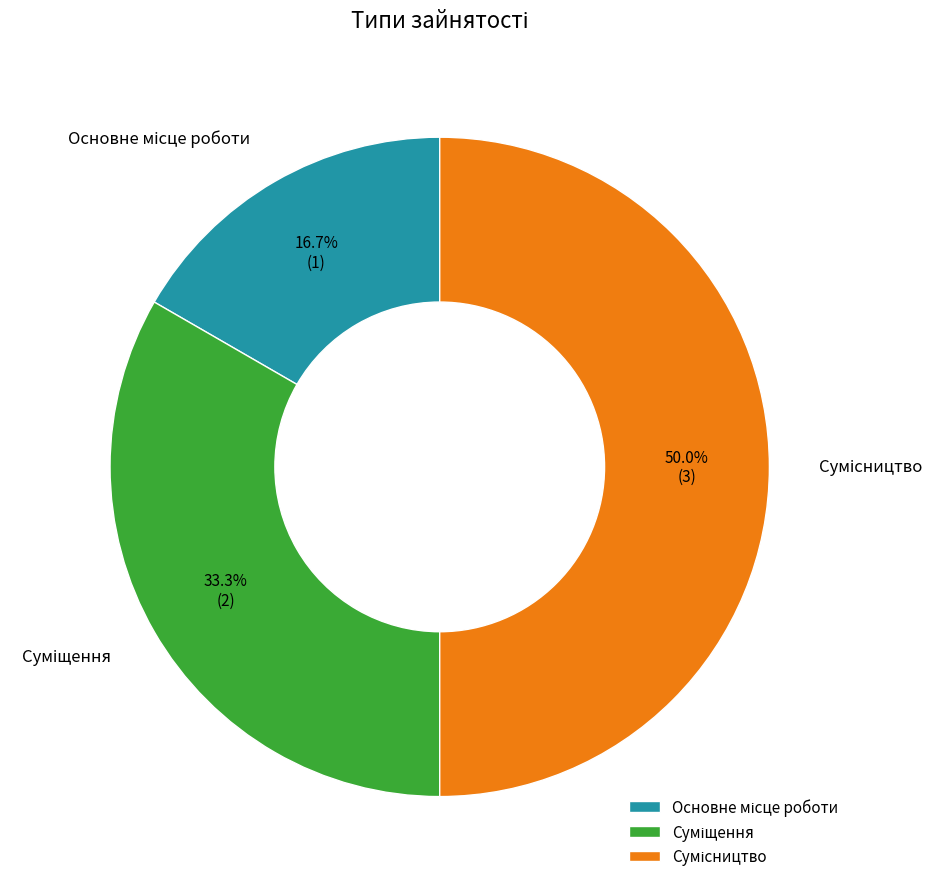

Which has a higher value, Сумісництво or Основне місце роботи?

Сумісництво